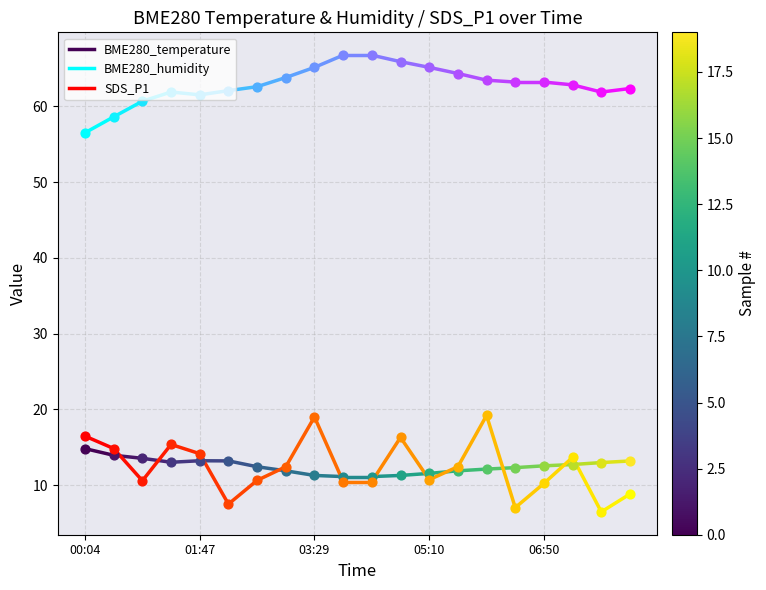

Which series reaches the maximum Y coordinate?

BME280_humidity